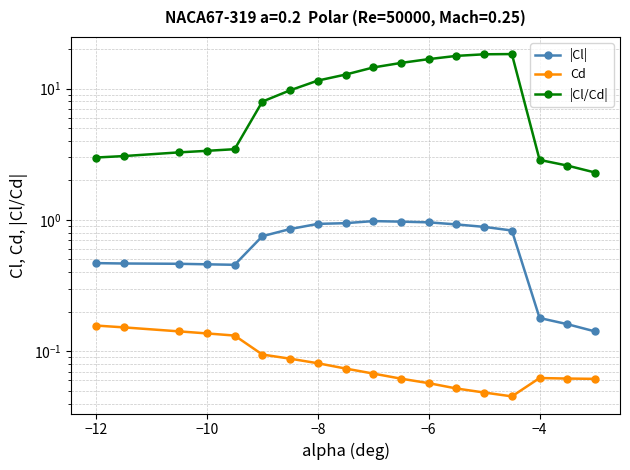

How many interior local valleys does the |Cl| series have?

1